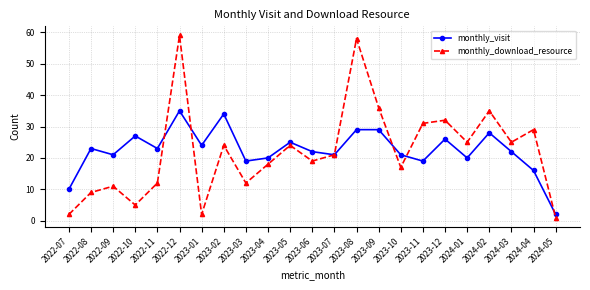

What is the label of the 16th point from the left?

2023-10